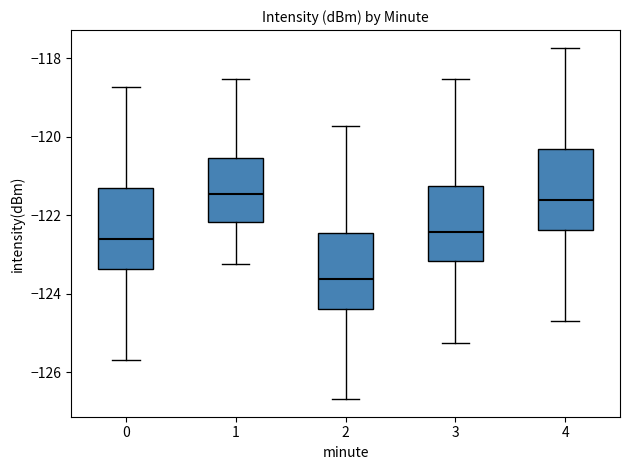

Reading left to right, transcribe this box plot: for each box, give where its median line is, the range the box spans, and where its two whiskers end, as read against the y-axis. The values are not printed on the chart, so give them approximately, as read against the axis.

0: median -122.6, box -123.4 to -121.4, whiskers -125.6 to -118.8
1: median -121.4, box -122.2 to -120.6, whiskers -123.2 to -118.6
2: median -123.6, box -124.4 to -122.4, whiskers -126.6 to -119.8
3: median -122.4, box -123.2 to -121.2, whiskers -125.2 to -118.6
4: median -121.6, box -122.4 to -120.4, whiskers -124.6 to -117.8